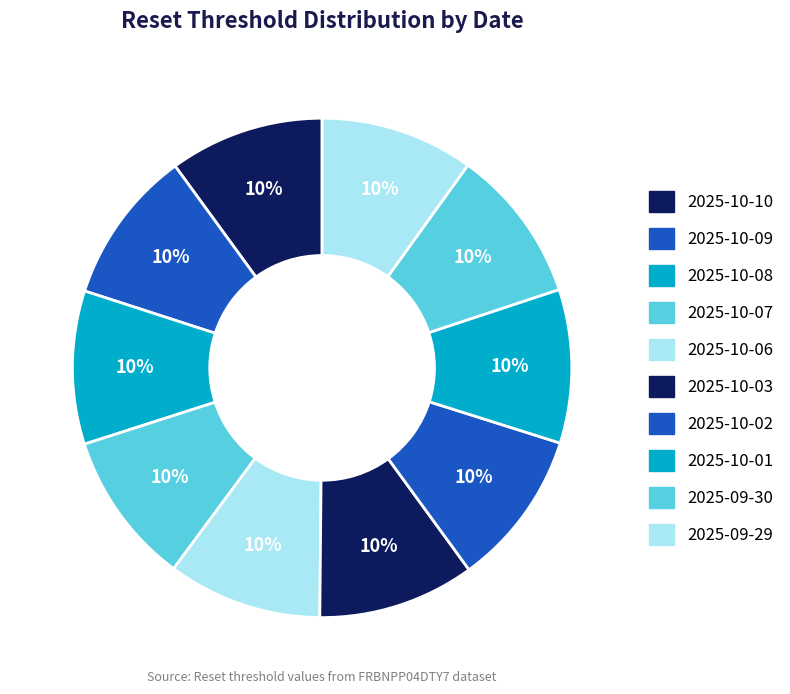

True or false: 2025-10-07 accounts for 16% of the total.

False